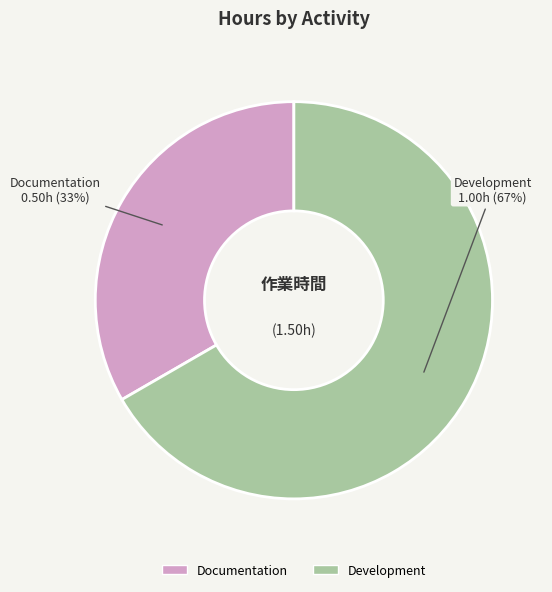

To the nearest percent, what portion does Development represent?

67%